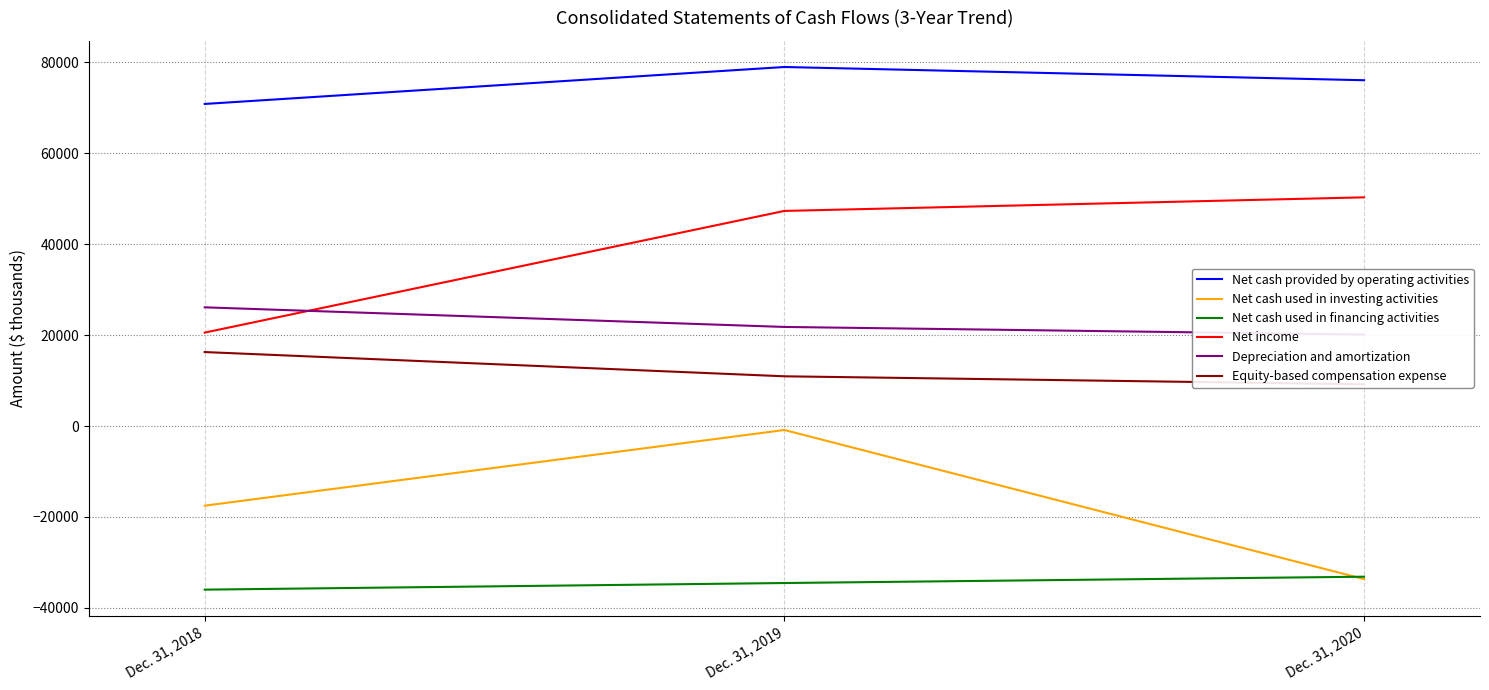

Which series has the largest total across all categories?

Net cash provided by operating activities